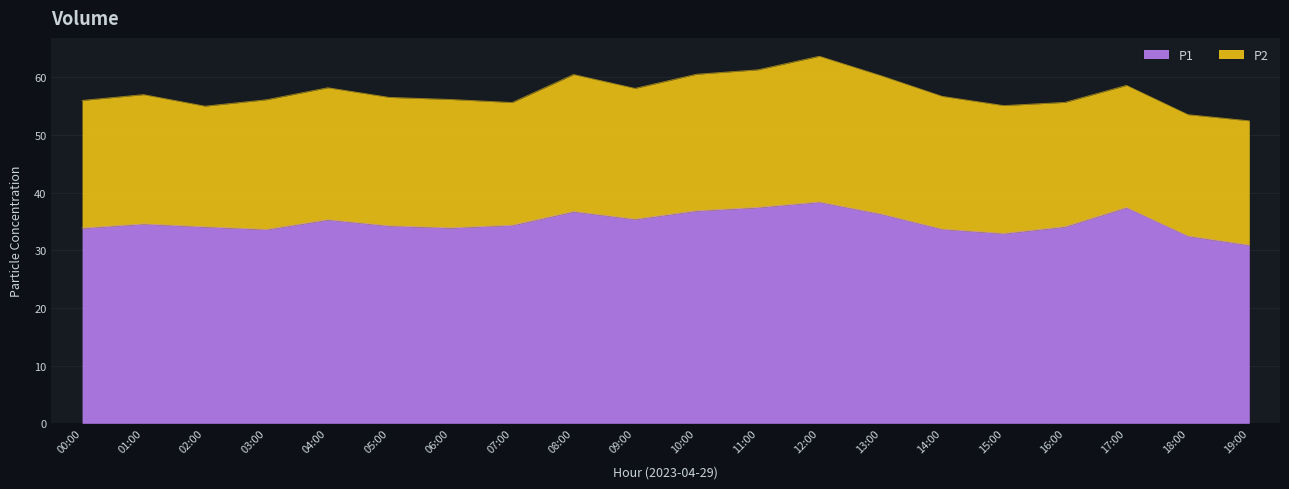

At which label is the value closest to 34?

02:00